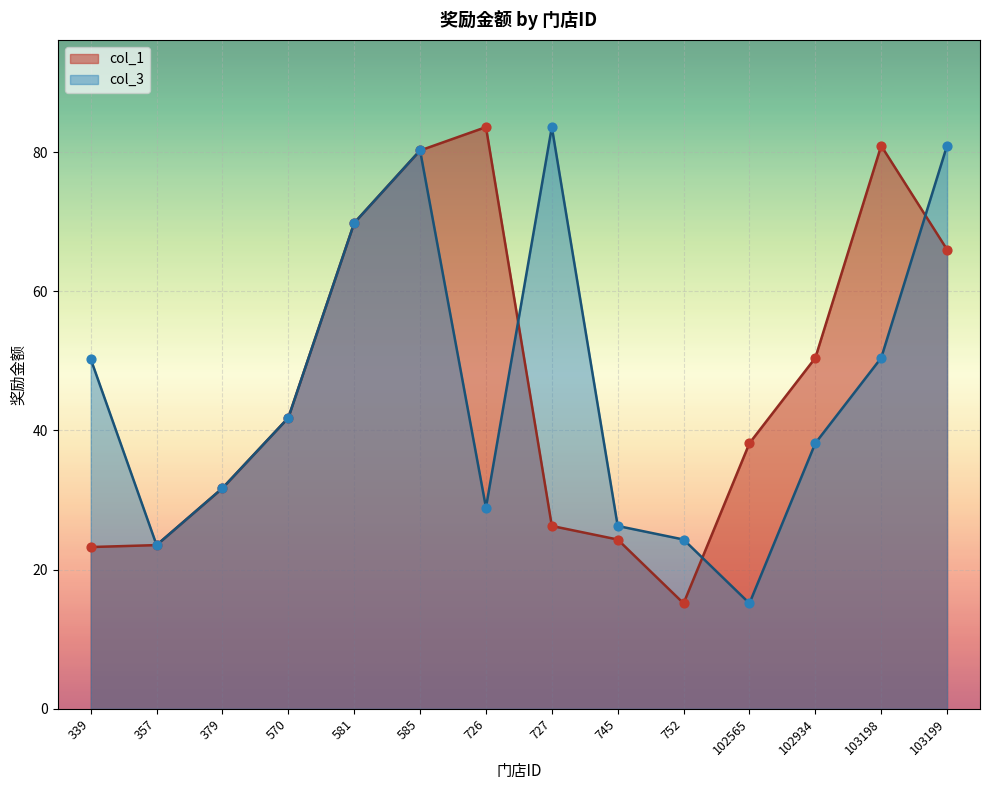

What is the change in value from 581 to 102934?

-19.4